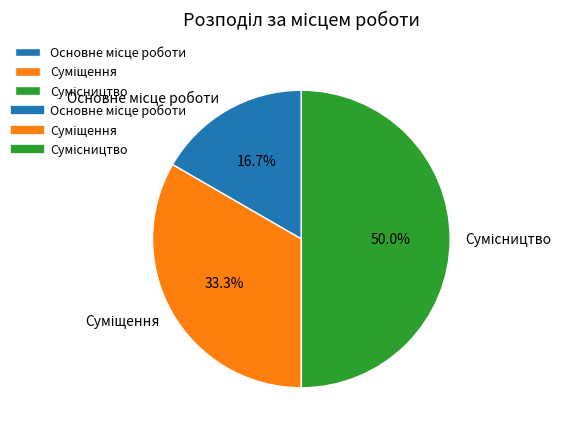

How many segments does this pie chart have?

3